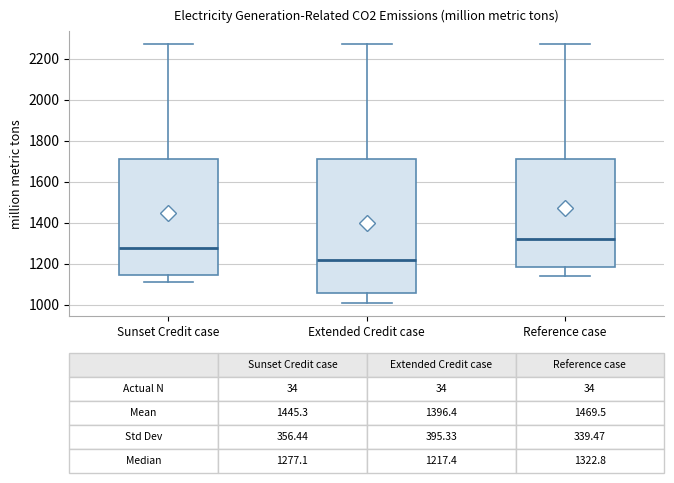

Which box has the highest median line?

Reference case